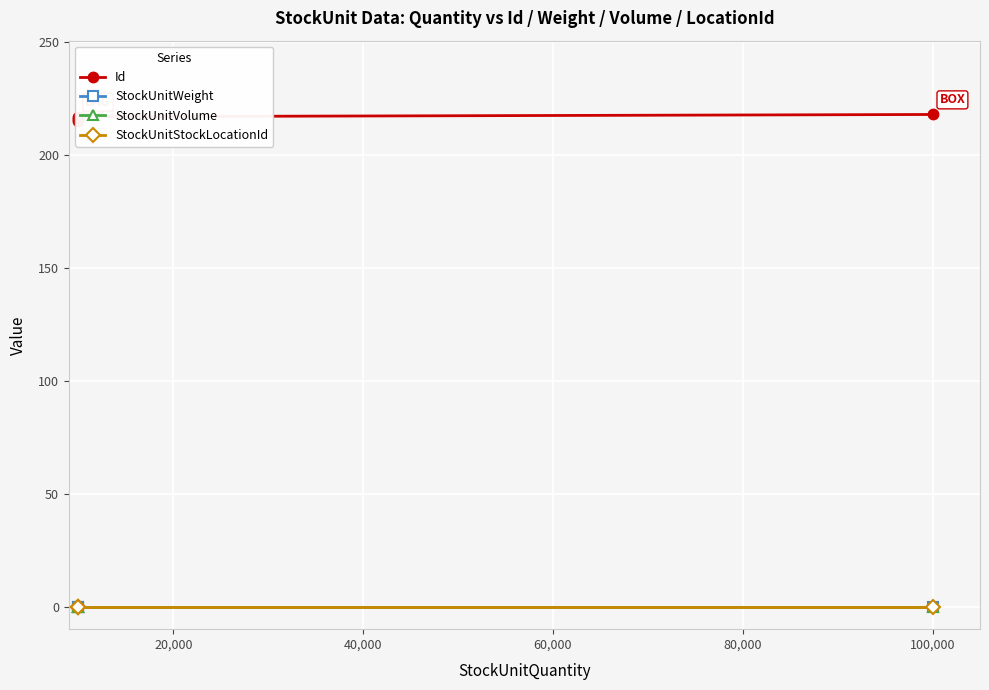

Between 20,000 and 40,000, which series saw the biggest shift?

Id